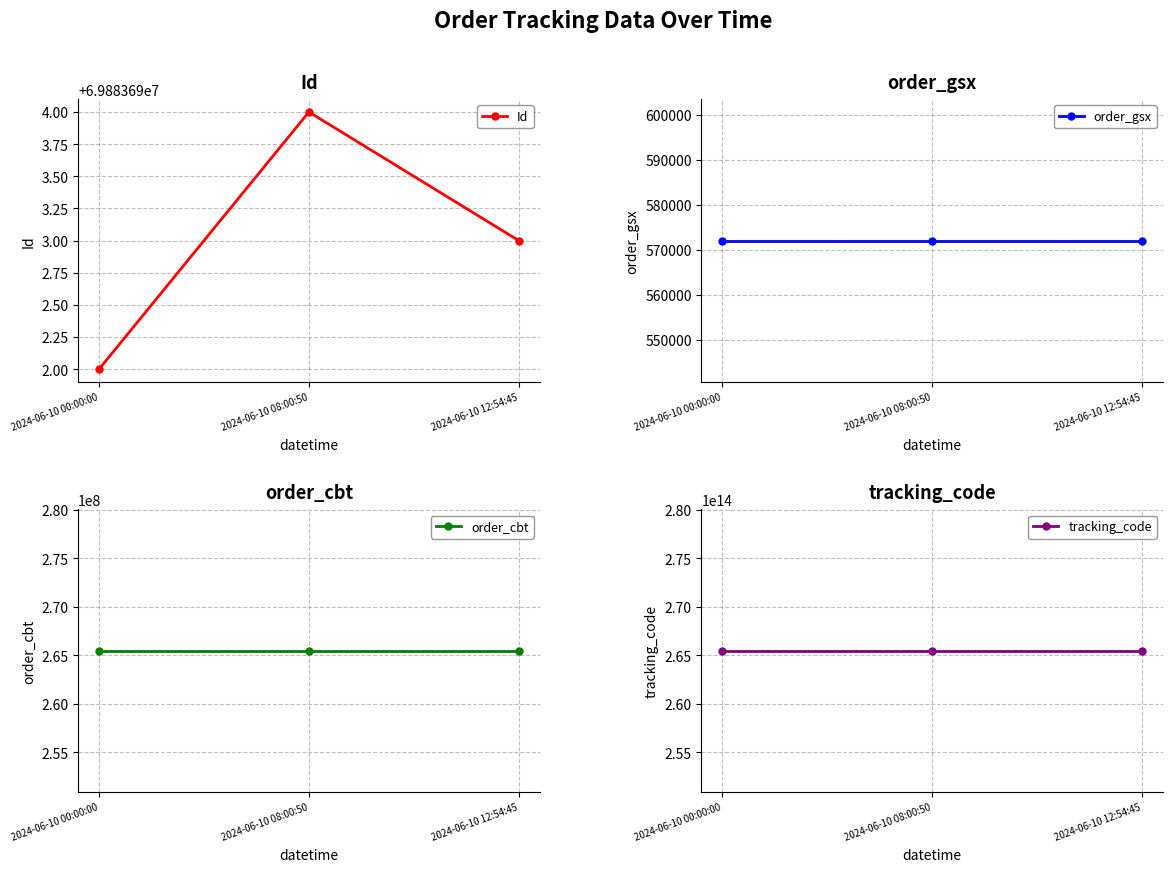

What is the maximum value shown in the chart?

265475432572020